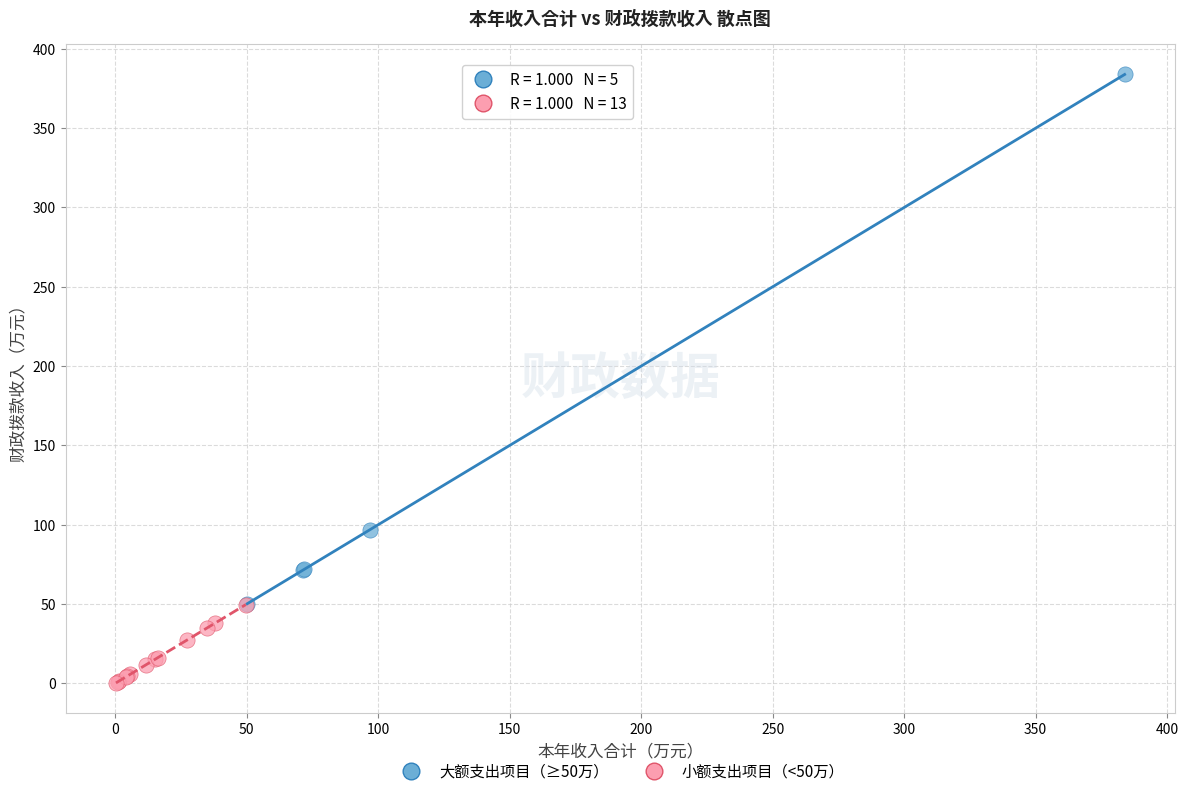

Which series contains the highest Y value?

大额支出项目（≥50万）